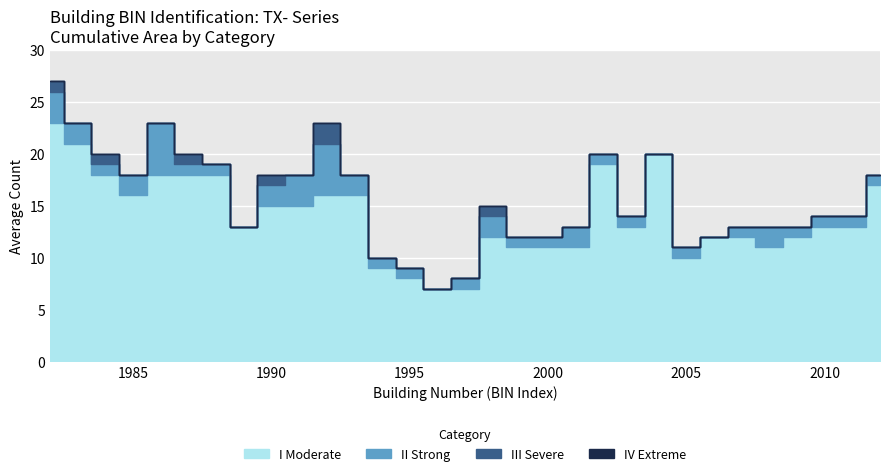

In II Strong, how many points are higher than both neighbors (excluding endpoints)?

6